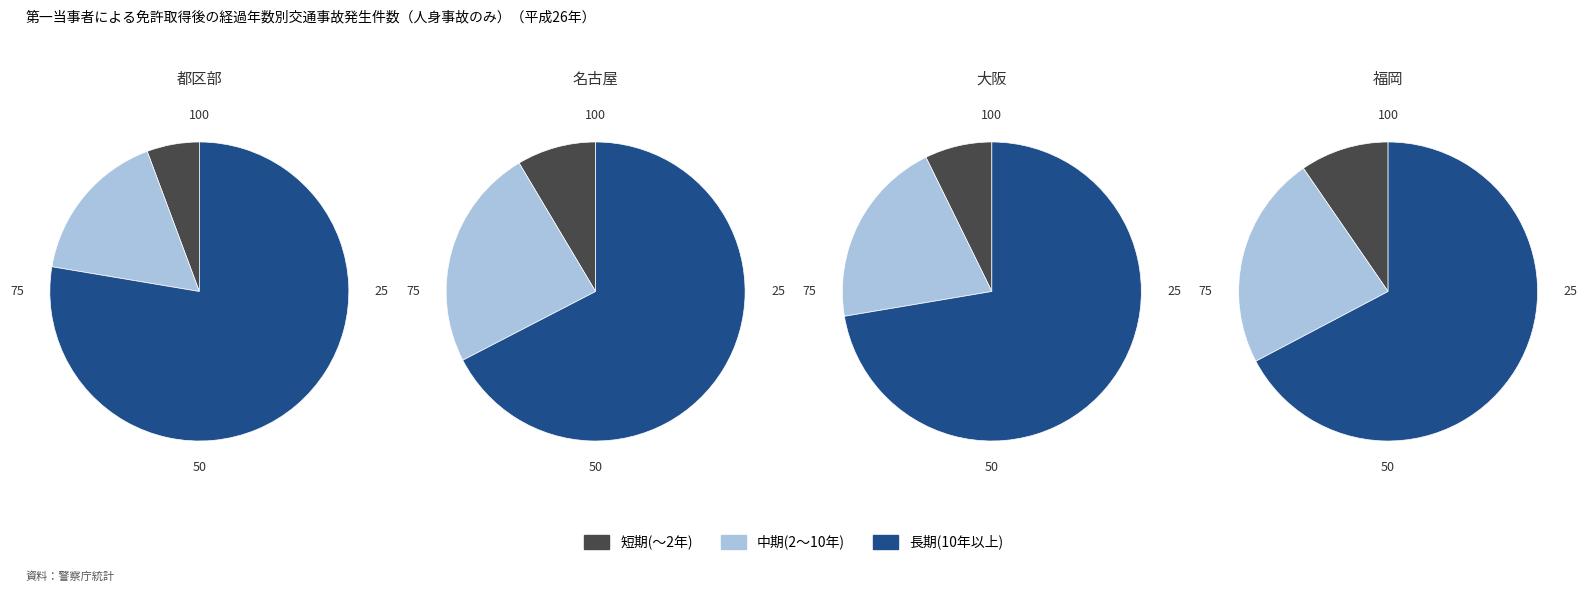

What percentage is NOT represented by 3?

98.1%